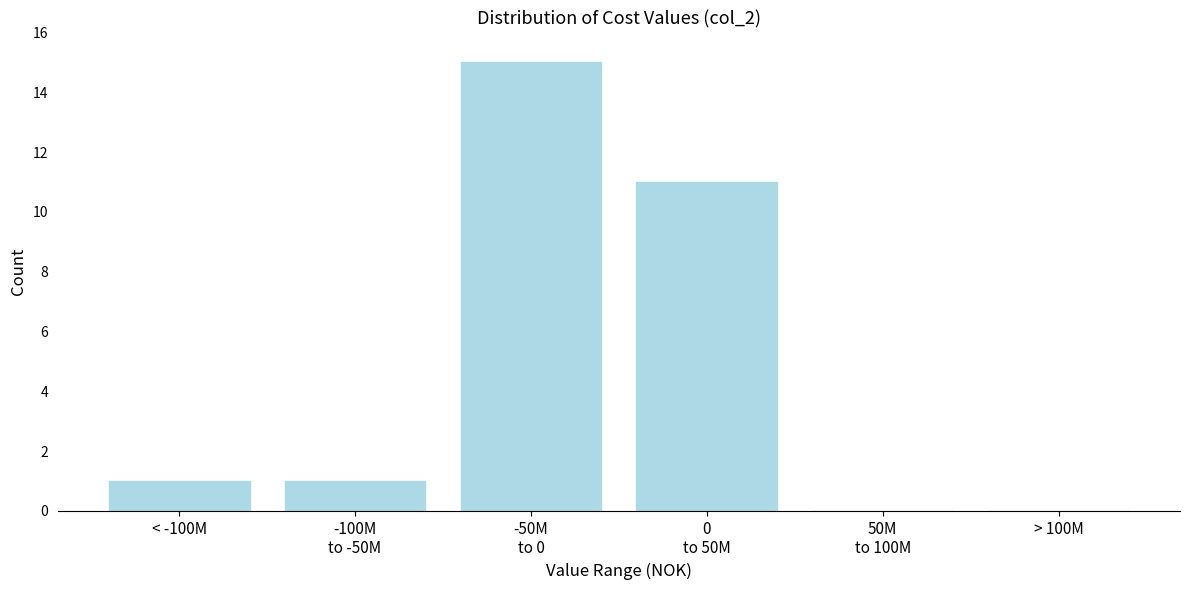

Is it true that the value at > 100M is 0?

True